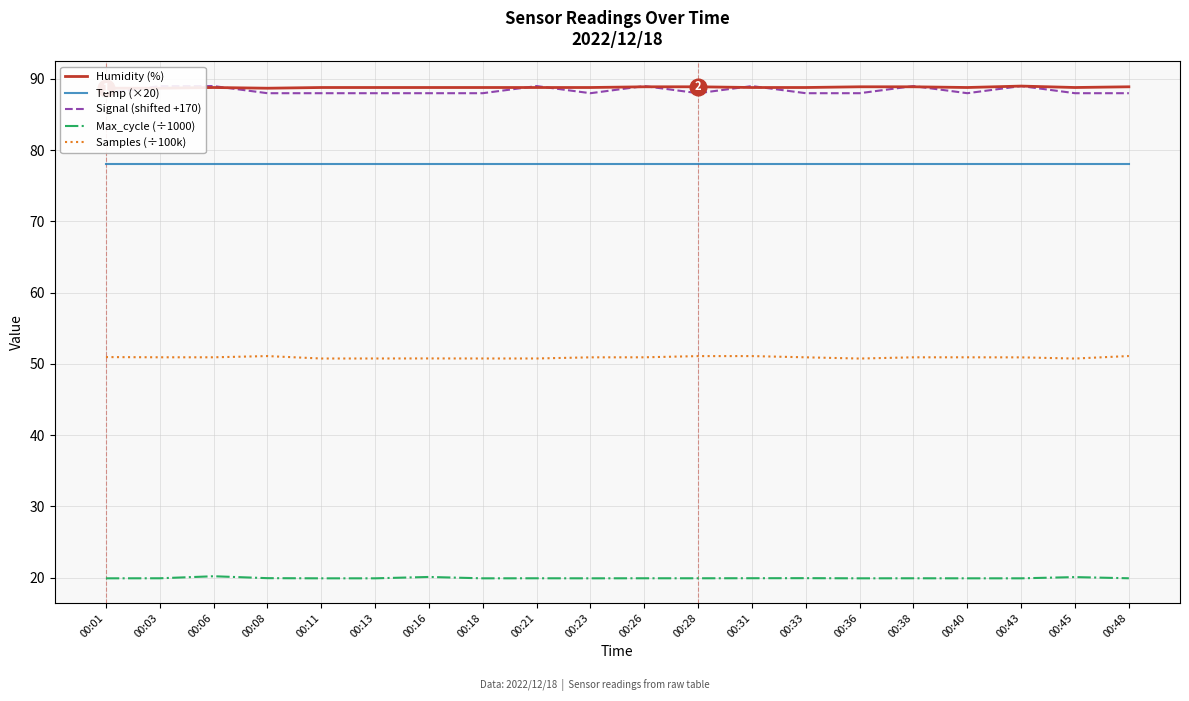

Reading left to right, list all the values displayed in this chart.

Humidity (%): 00:01=88.7	00:03=88.7	00:06=88.8	00:08=88.7	00:11=88.8	00:13=88.8	00:16=88.8	00:18=88.8	00:21=88.8	00:23=88.8	00:26=88.9	00:28=88.9	00:31=88.8	00:33=88.8	00:36=88.9	00:38=88.9	00:40=88.8	00:43=89.0	00:45=88.8	00:48=88.9
Temp (×20): 00:01=78.0	00:03=78.0	00:06=78.0	00:08=78.0	00:11=78.0	00:13=78.0	00:16=78.0	00:18=78.0	00:21=78.0	00:23=78.0	00:26=78.0	00:28=78.0	00:31=78.0	00:33=78.0	00:36=78.0	00:38=78.0	00:40=78.0	00:43=78.0	00:45=78.0	00:48=78.0
Signal (shifted +170): 00:01=88.0	00:03=89.0	00:06=89.0	00:08=88.0	00:11=88.0	00:13=88.0	00:16=88.0	00:18=88.0	00:21=89.0	00:23=88.0	00:26=89.0	00:28=88.0	00:31=89.0	00:33=88.0	00:36=88.0	00:38=89.0	00:40=88.0	00:43=89.0	00:45=88.0	00:48=88.0
Max_cycle (÷1000): 00:01=19.9	00:03=19.9	00:06=20.2	00:08=19.9	00:11=19.9	00:13=19.9	00:16=20.1	00:18=19.9	00:21=19.9	00:23=19.9	00:26=19.9	00:28=19.9	00:31=19.9	00:33=19.9	00:36=19.9	00:38=19.9	00:40=19.9	00:43=19.9	00:45=20.1	00:48=19.9
Samples (÷100k): 00:01=51.0	00:03=50.9	00:06=50.9	00:08=51.1	00:11=50.8	00:13=50.8	00:16=50.8	00:18=50.8	00:21=50.8	00:23=50.9	00:26=50.9	00:28=51.1	00:31=51.1	00:33=50.9	00:36=50.8	00:38=50.9	00:40=50.9	00:43=50.9	00:45=50.8	00:48=51.1